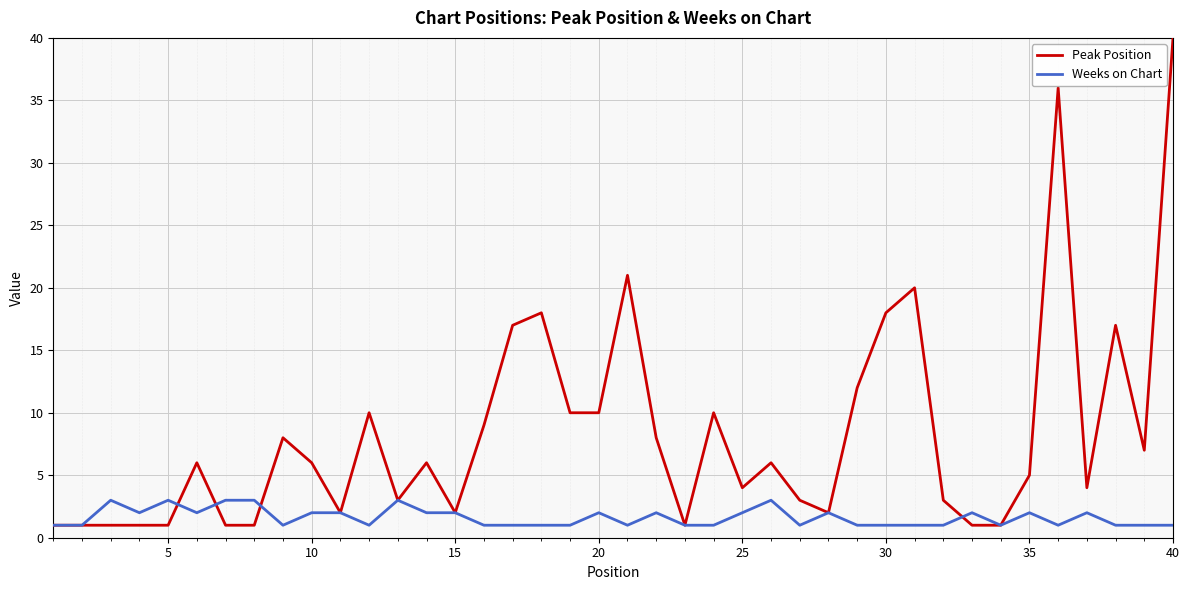

What is the highest value of the Peak Position series?

40